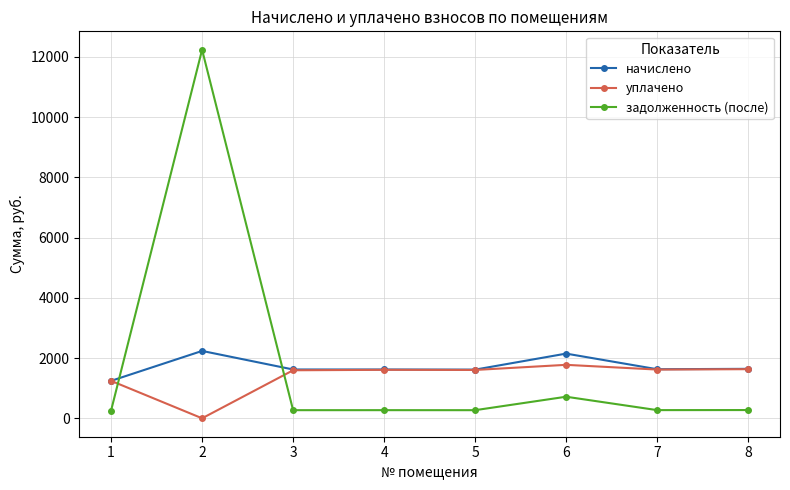

How many lines are shown in the chart?

3